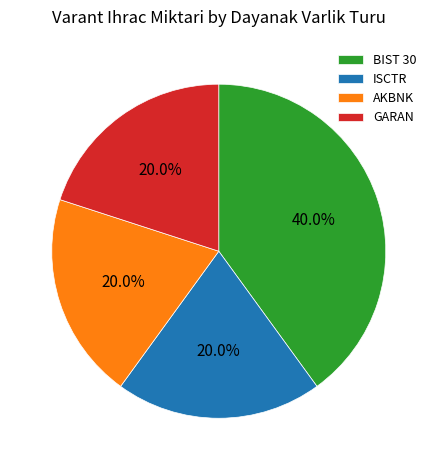

Which slice is the largest?

BIST 30